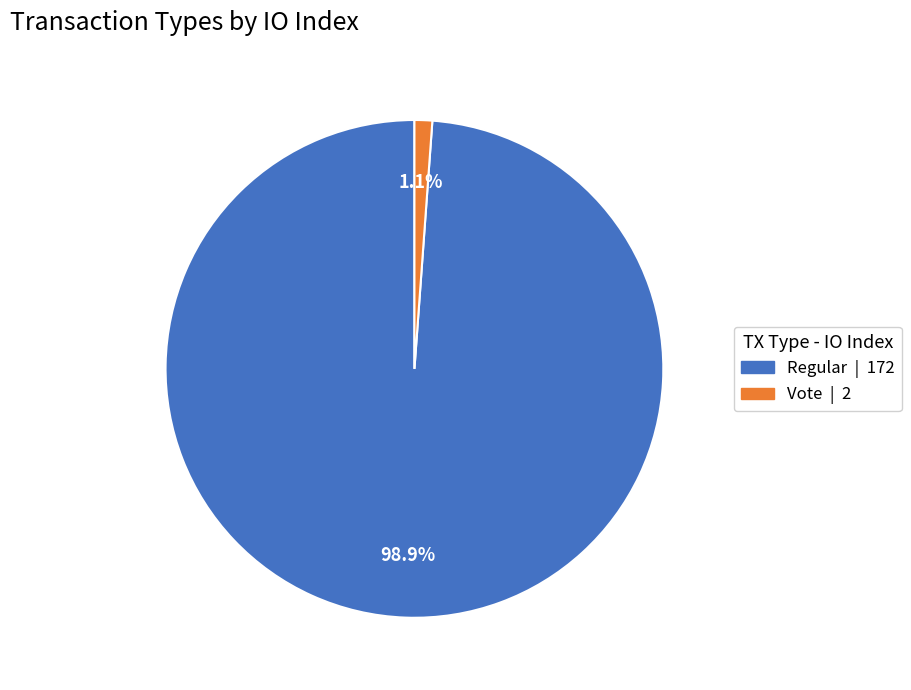

Does Regular account for over 50% of the chart?

Yes